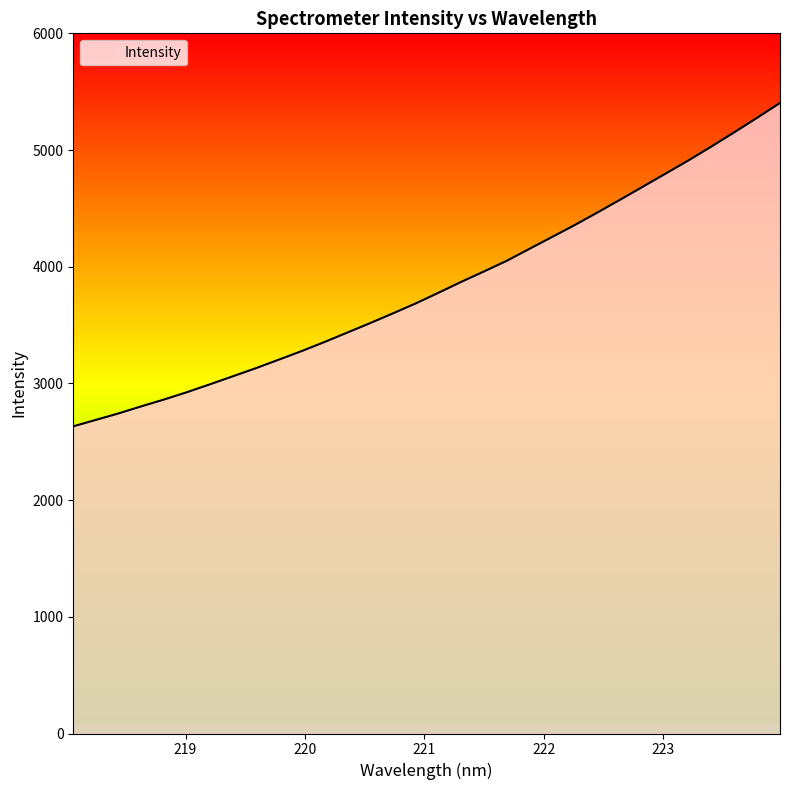

Does the chart display data point markers on the line(s)?

No